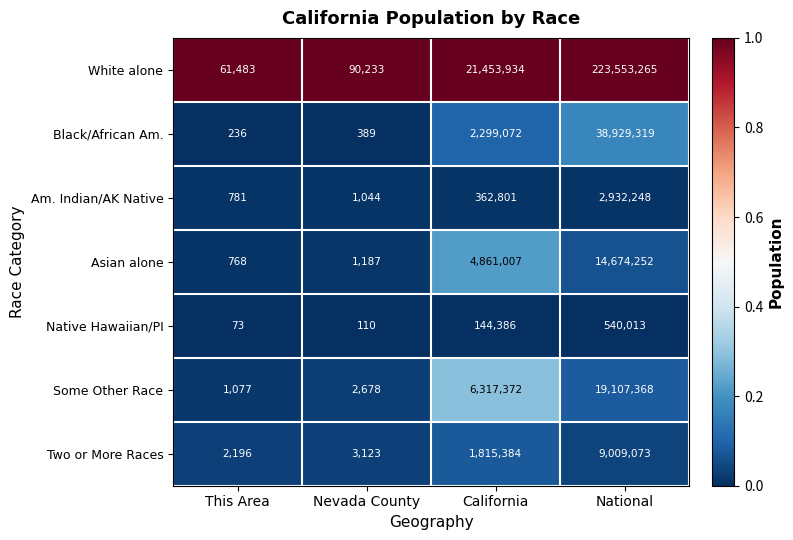

Which series has the largest range (max minus min)?

White alone